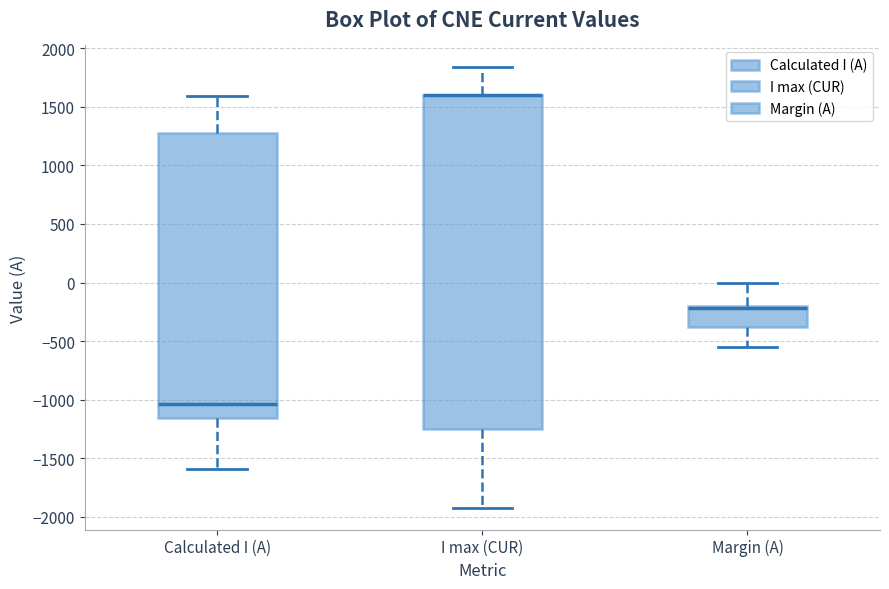

Reading left to right, read every box against the y-axis: the position of its median line, the range the box covers, and the ends of its whiskers. The values are not printed on the chart, so give them approximately, as read against the axis.

Calculated I (A): median -1050, box -1150 to 1300, whiskers -1600 to 1600
I max (CUR): median 1600 (drawn on the box's upper edge), box -1250 to 1600, whiskers -1900 to 1850
Margin (A): median -200 (drawn on the box's upper edge), box -400 to -200, whiskers -550 to 0